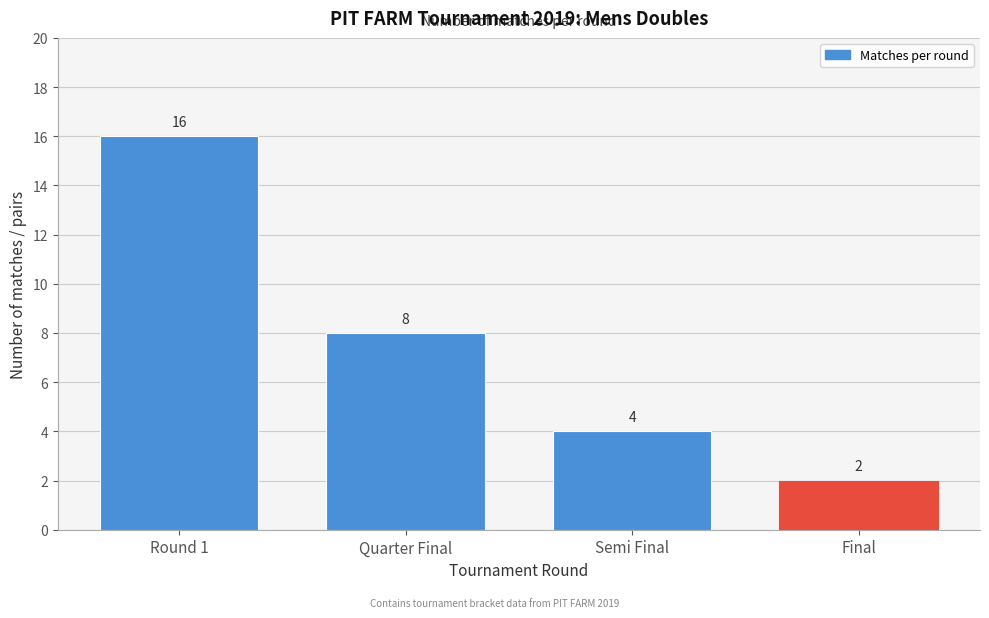

Reading left to right, what are all the values shown in this chart?

Round 1=16	Quarter Final=8	Semi Final=4	Final=2